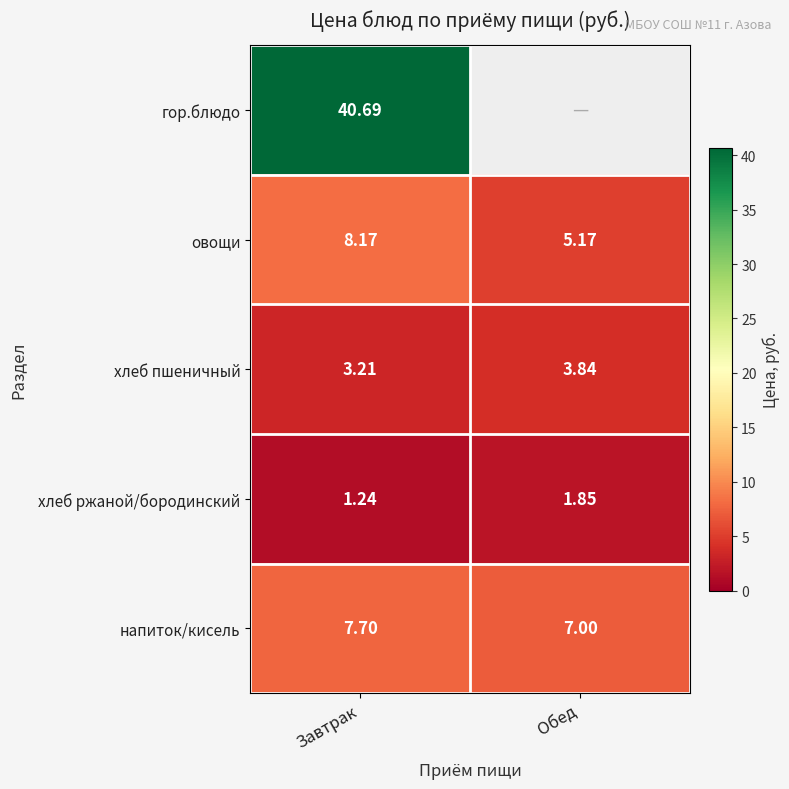

Is the value of хлеб пшеничный at Обед greater than the value of гор.блюдо at Завтрак?

No